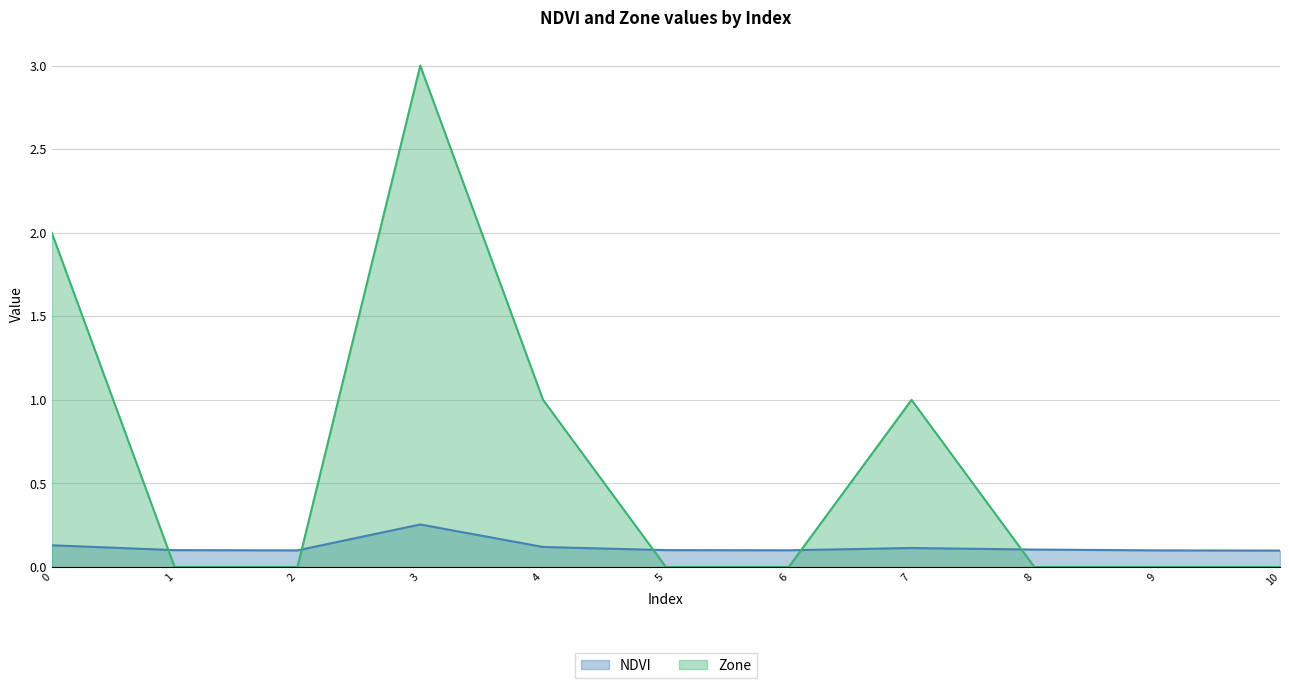

Which series has the largest total across all categories?

Zone